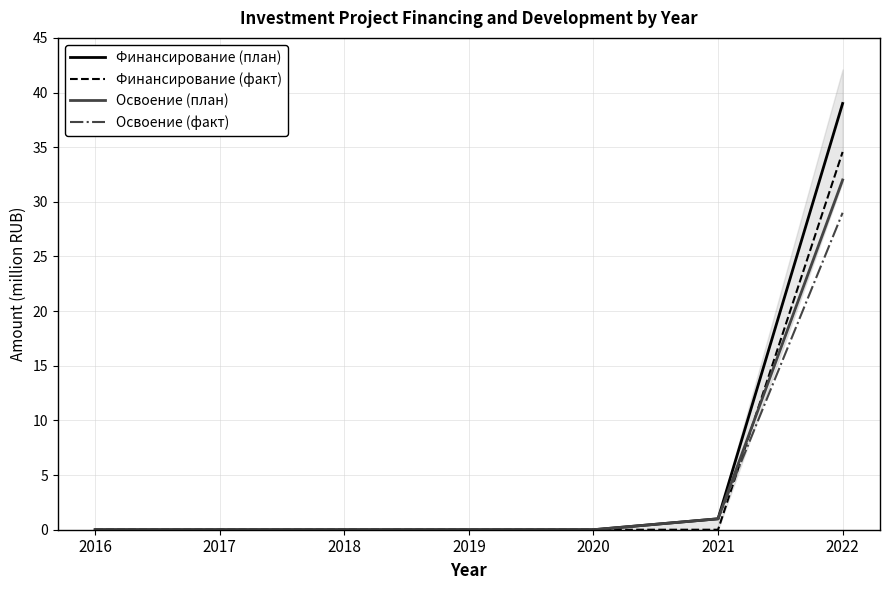

At which category is the sum across all series the highest?

2022